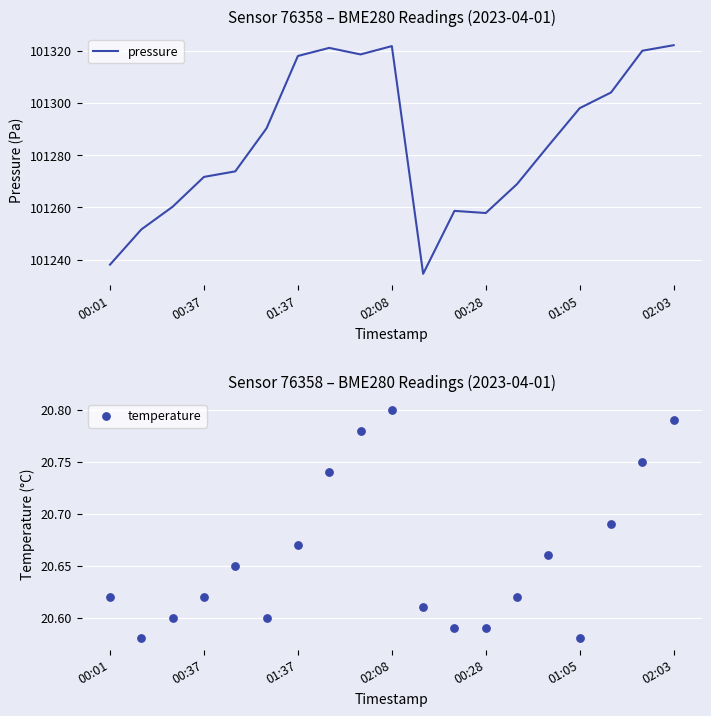

Which series contains the highest Y value?

pressure